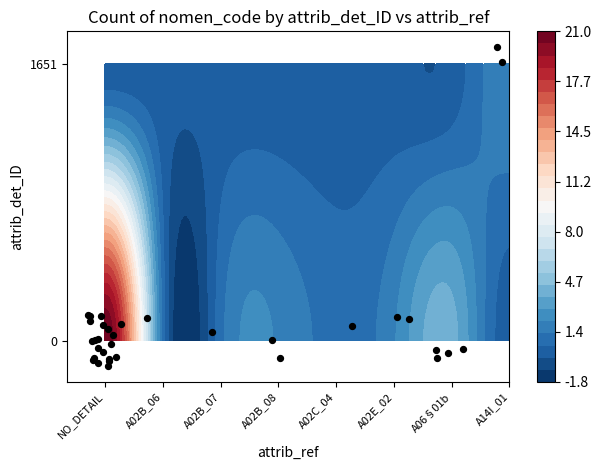

What is the difference between the second highest and second lowest values?

1.1